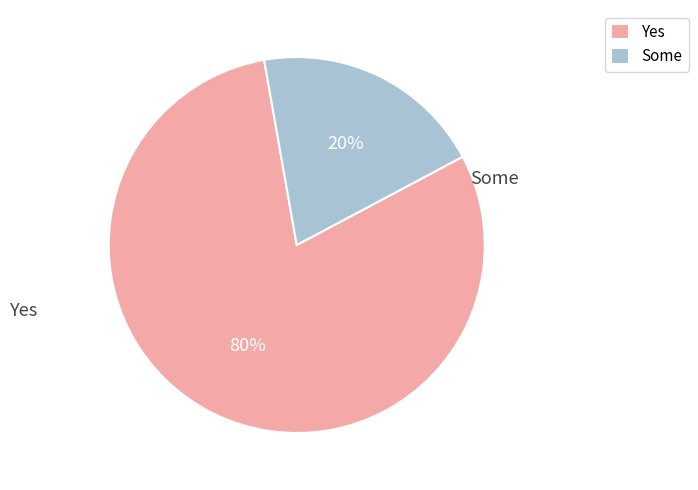

What is the smallest slice in the pie chart?

Some